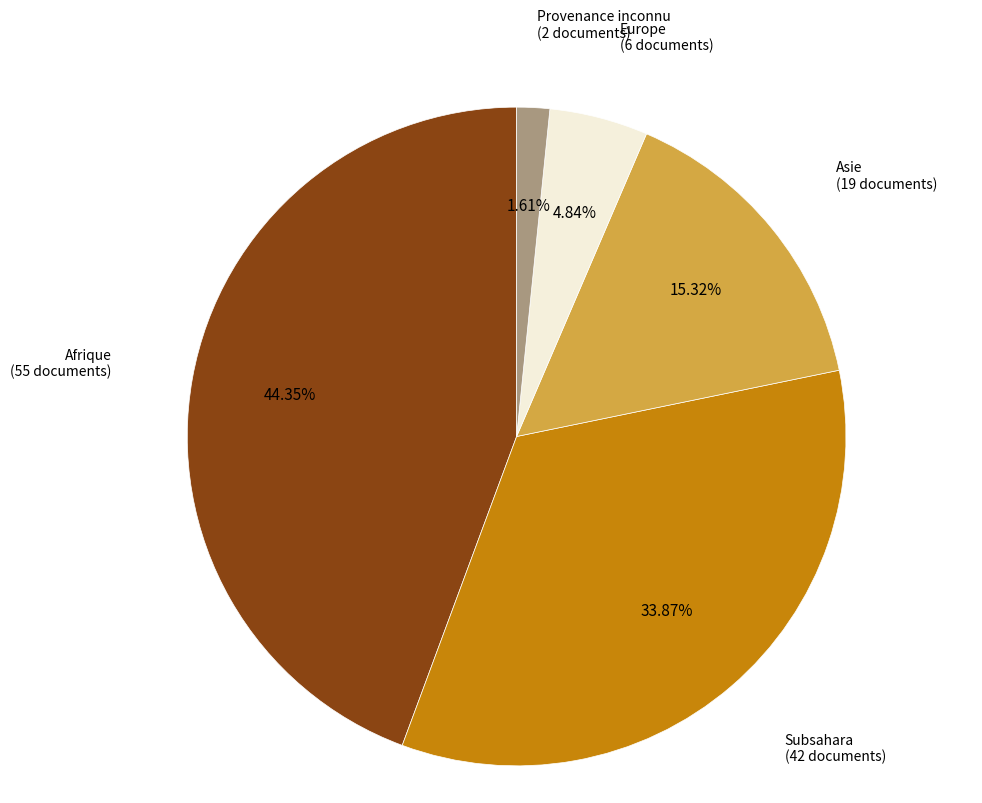

What is the smallest slice in the pie chart?

Provenance inconnu